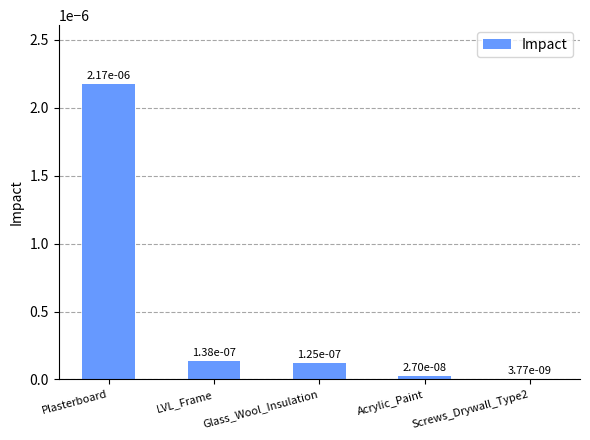

List the labels in order of value, largest first.

Plasterboard, LVL_Frame, Glass_Wool_Insulation, Acrylic_Paint, Screws_Drywall_Type2